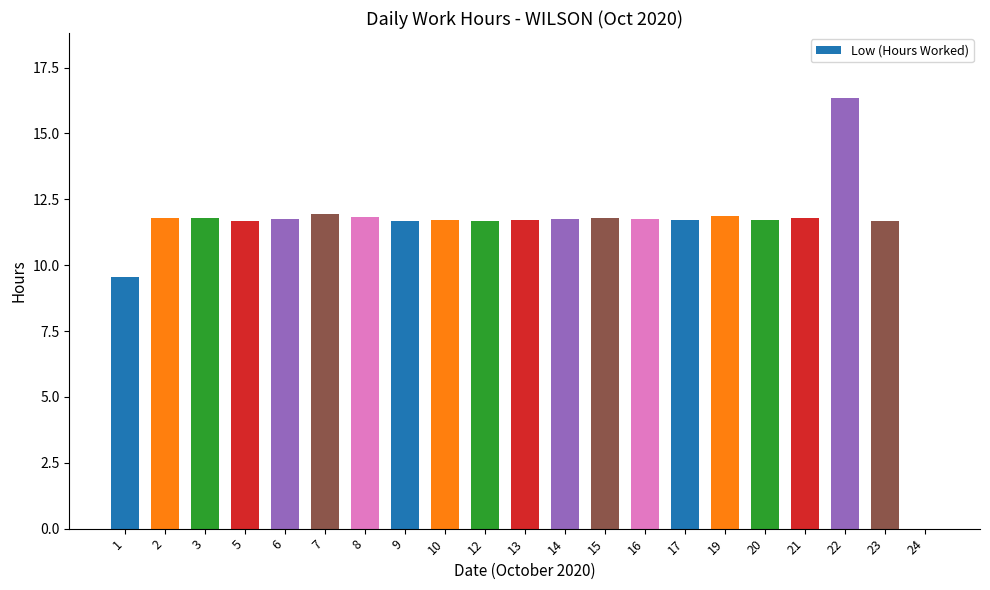

Approximately how many times larger is the value at 17 compared to 9?

1.0